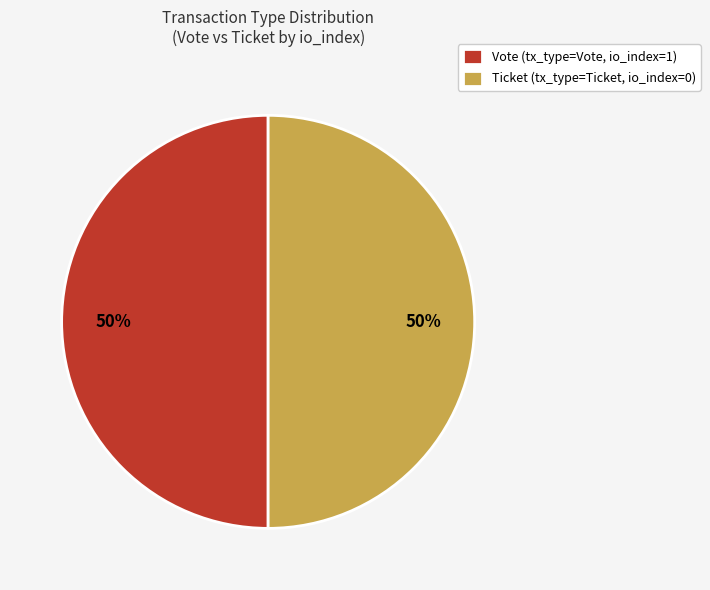

Do Ticket (tx_type=Ticket, io_index=0) and Vote (tx_type=Vote, io_index=1) together represent more than half of the pie?

Yes